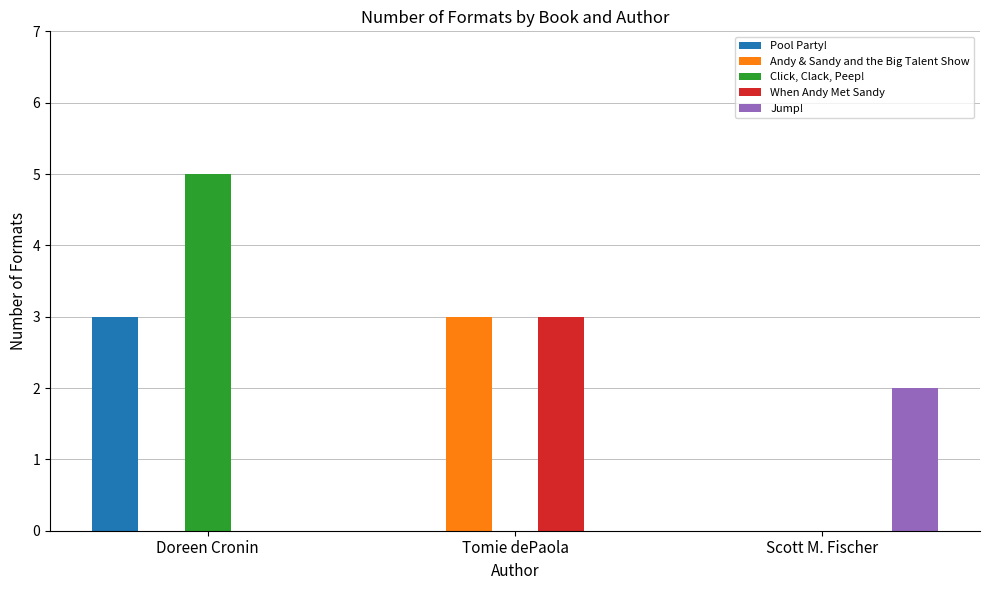

Is it true that Pool Party! equals 4 at Doreen Cronin?

False